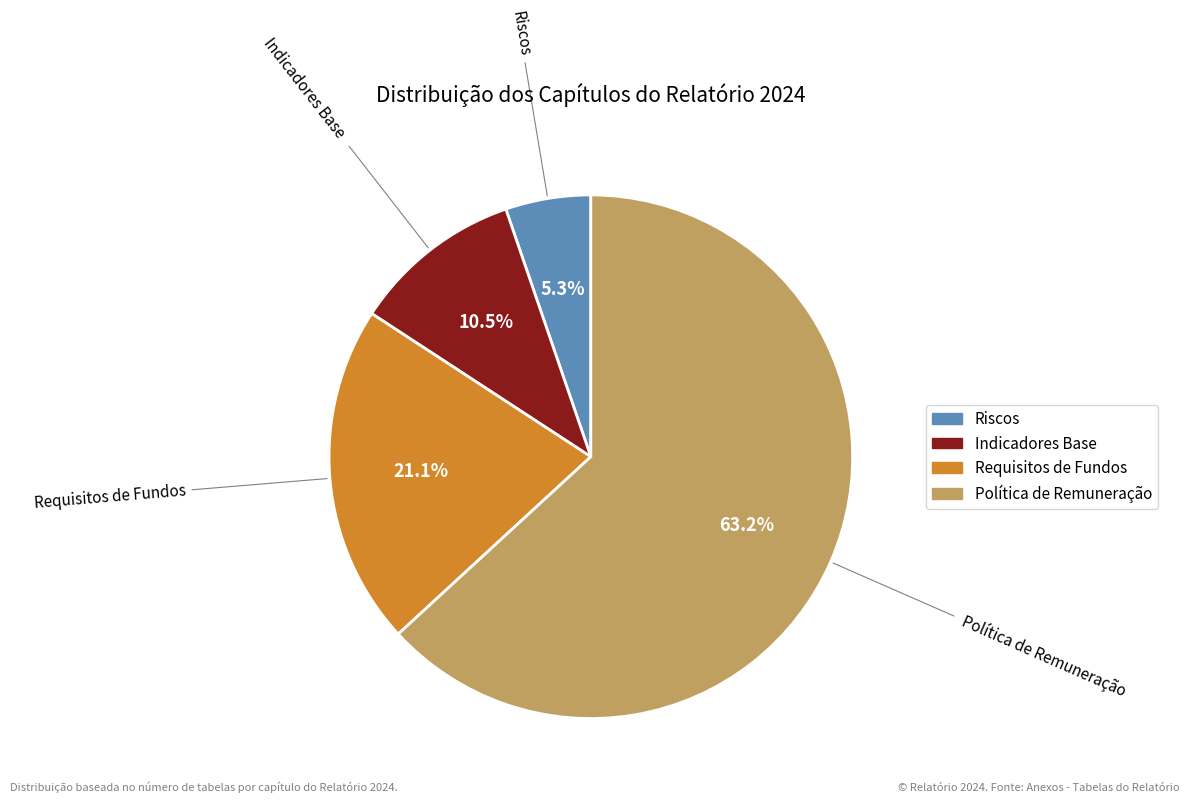

Between Requisitos de Fundos and Política de Remuneração, which is larger?

Política de Remuneração